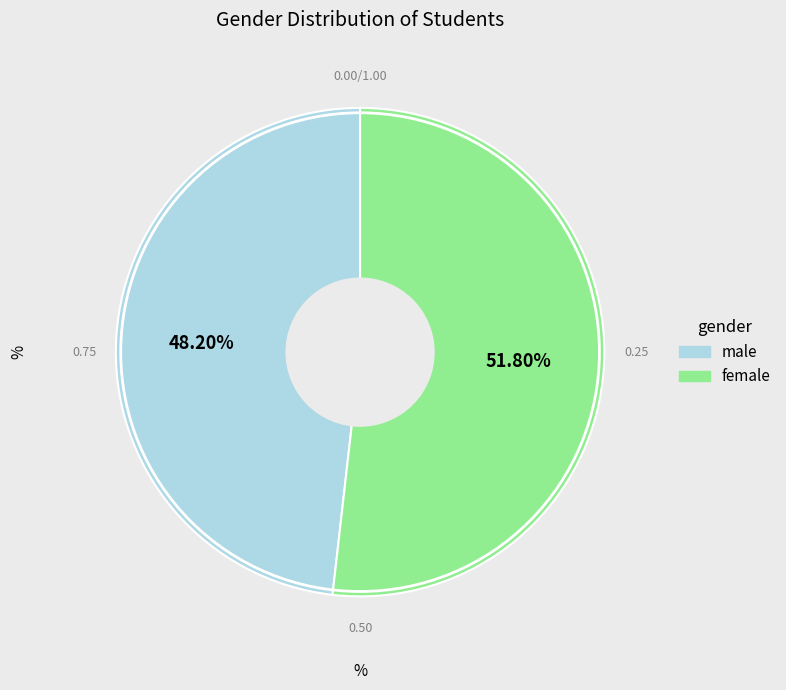

Is male the majority of the pie?

No